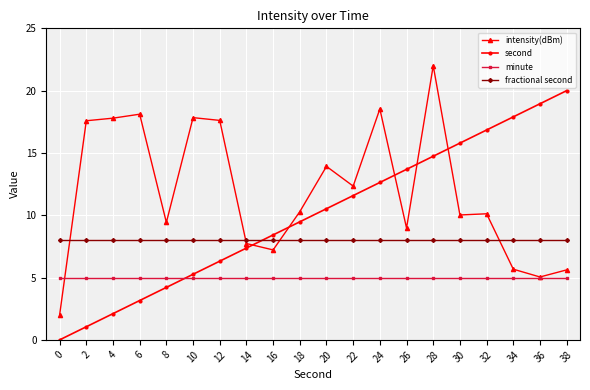

What is the average value of the intensity(dBm) series?

11.9